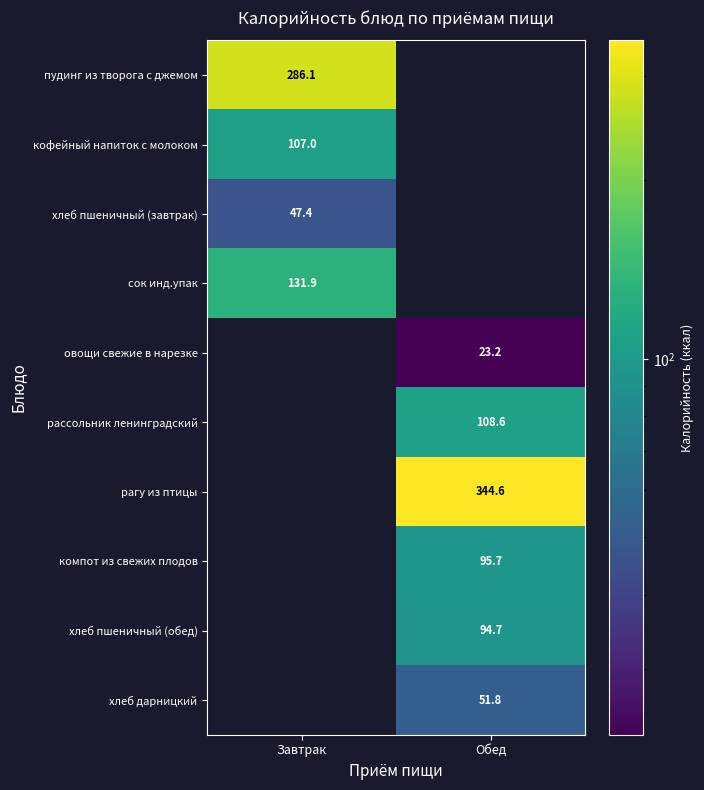

The хлеб пшеничный (завтрак) series shows 76.8 at Завтрак. True or false?

False